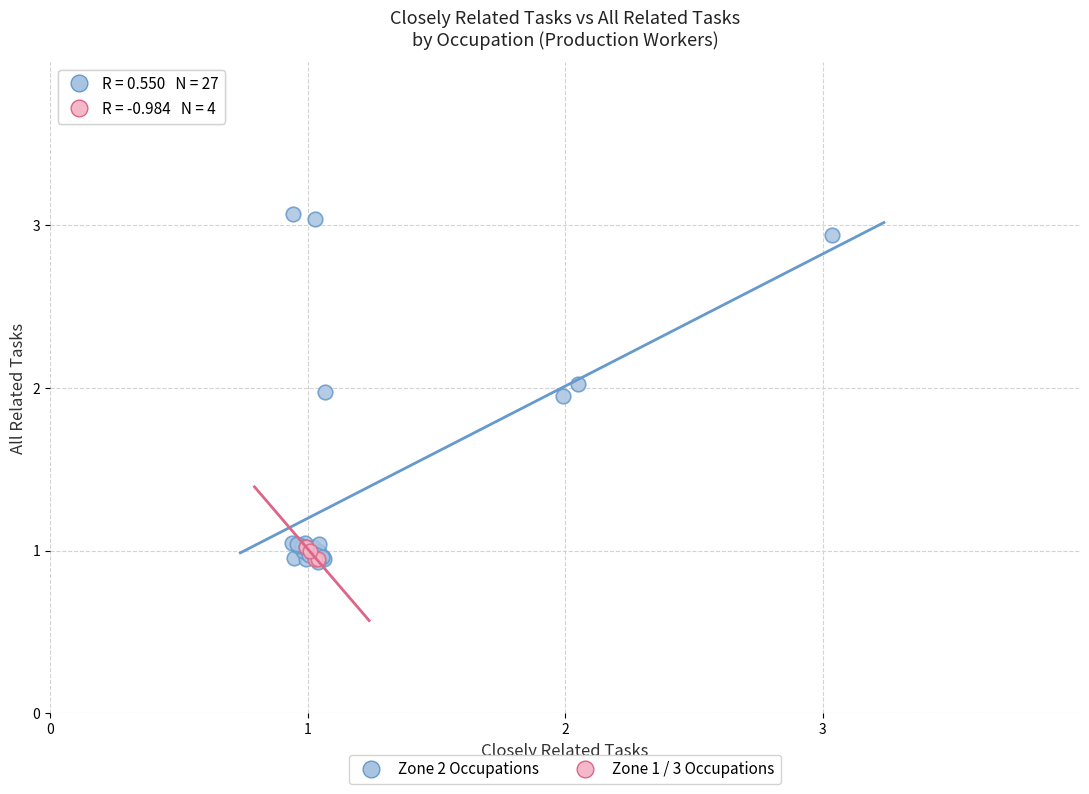

Which series contains the highest Y value?

Zone 2 Occupations